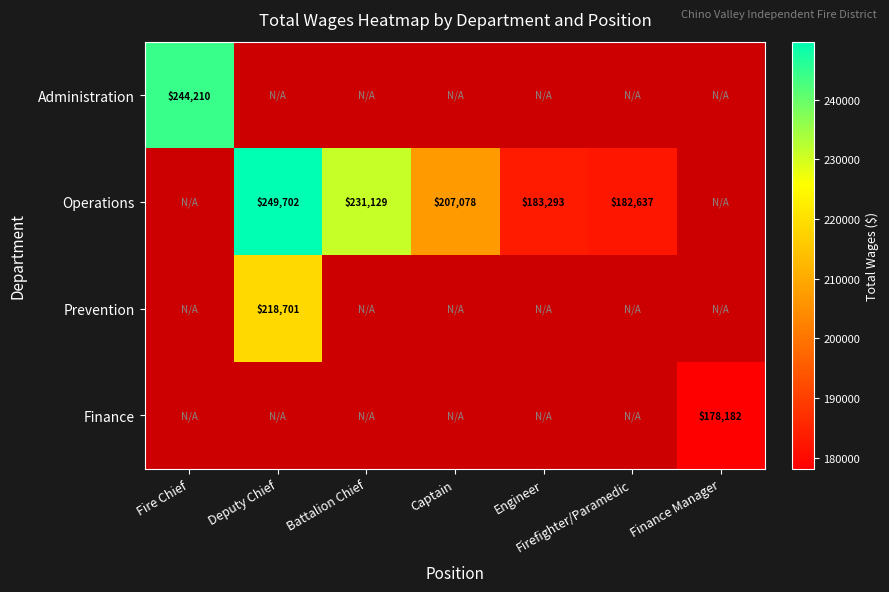

Is it true that Administration equals 405548 at Fire Chief?

False